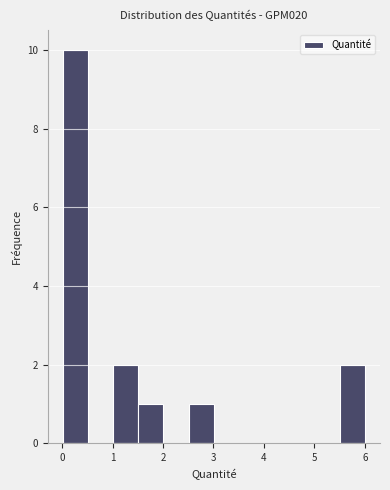

Reading left to right, list every bar in this chart as the range it spans on the x-axis followed by its height. Neither the bar edges nor the heights are printed on the chart, so give them approximately, as read against the axes.

0.0 to 0.5: 10
0.5 to 1.0: 0
1.0 to 1.5: 2
1.5 to 2.0: 1
2.0 to 2.5: 0
2.5 to 3.0: 1
3.0 to 3.5: 0
3.5 to 4.0: 0
4.0 to 4.5: 0
4.5 to 5.0: 0
5.0 to 5.5: 0
5.5 to 6.0: 2